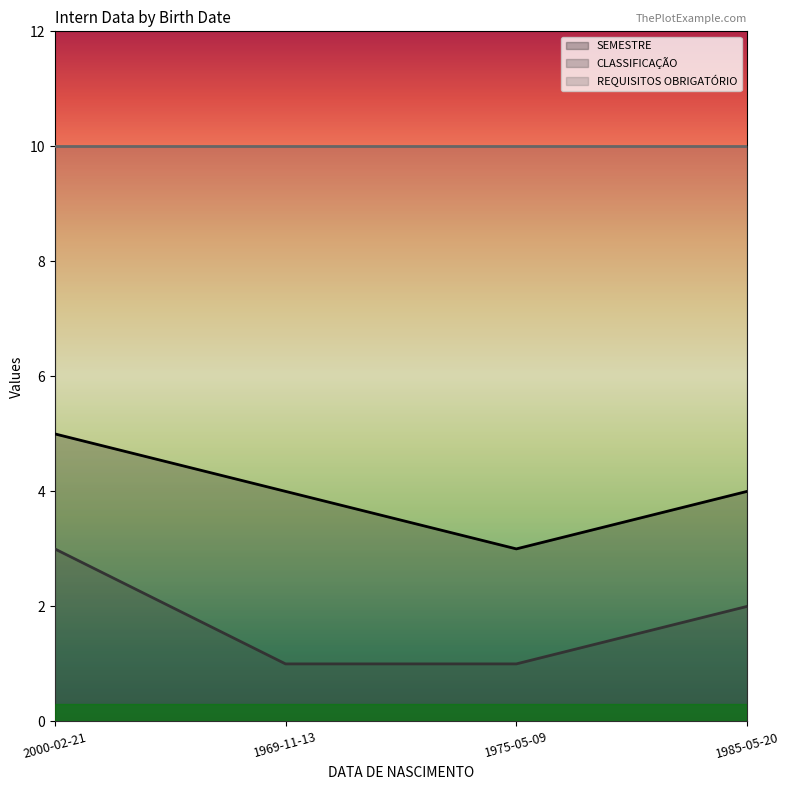

Which series has the largest total across all categories?

REQUISITOS OBRIGATÓRIO